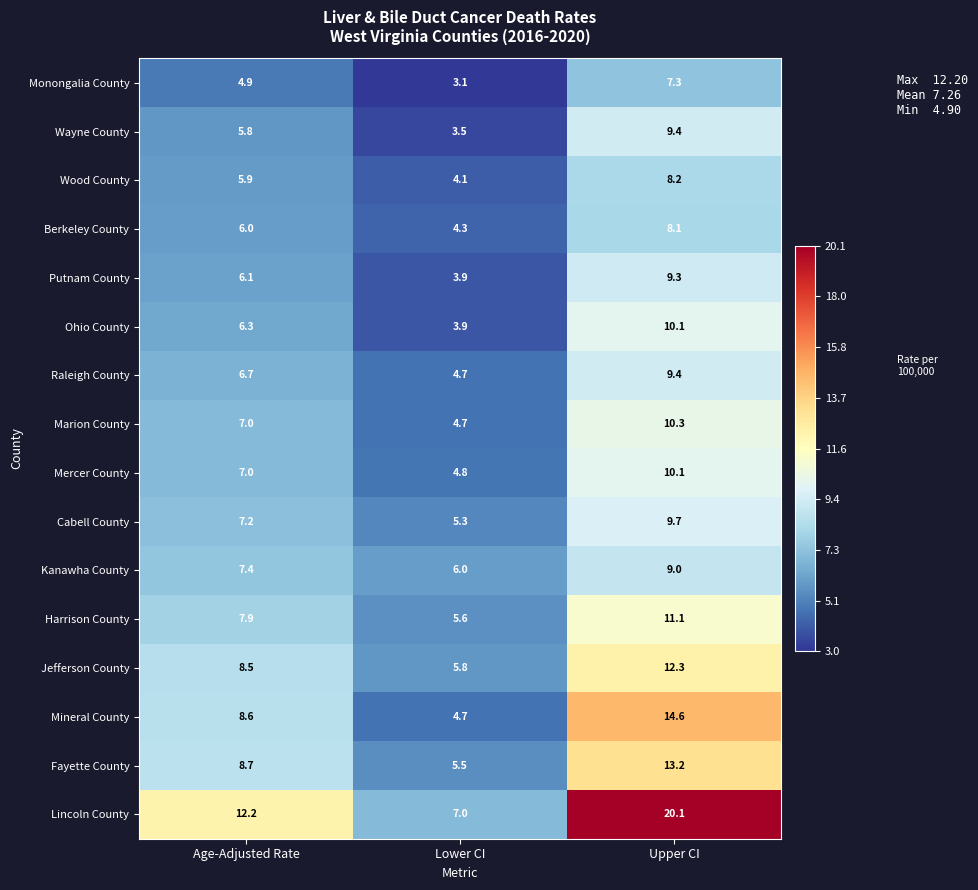

What is the total value across all series at Age-Adjusted Rate?

116.2